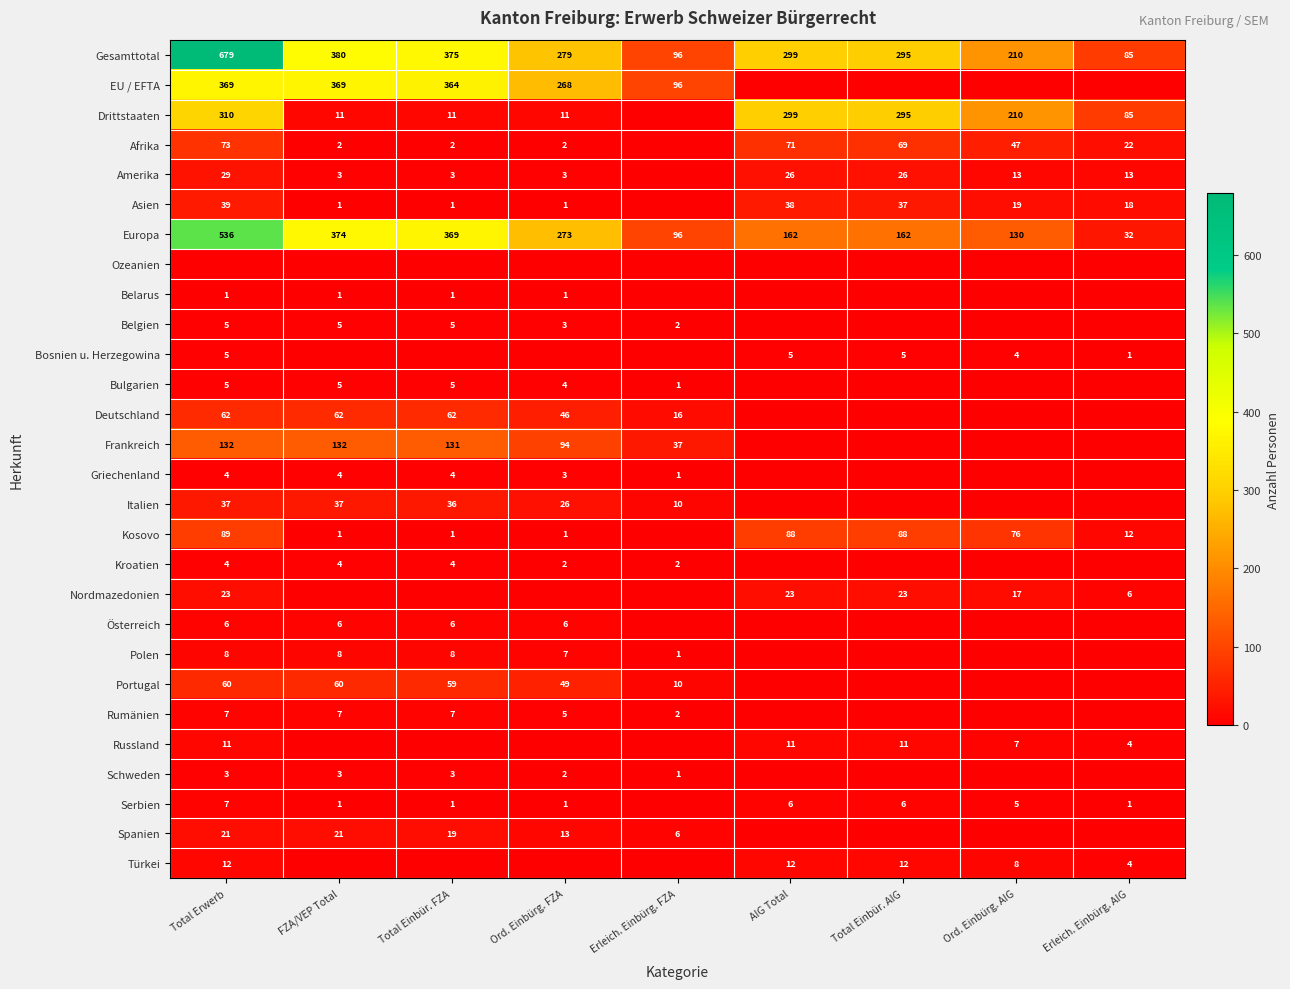

True or false: Belarus has a value of 1 at Total Erwerb.

True